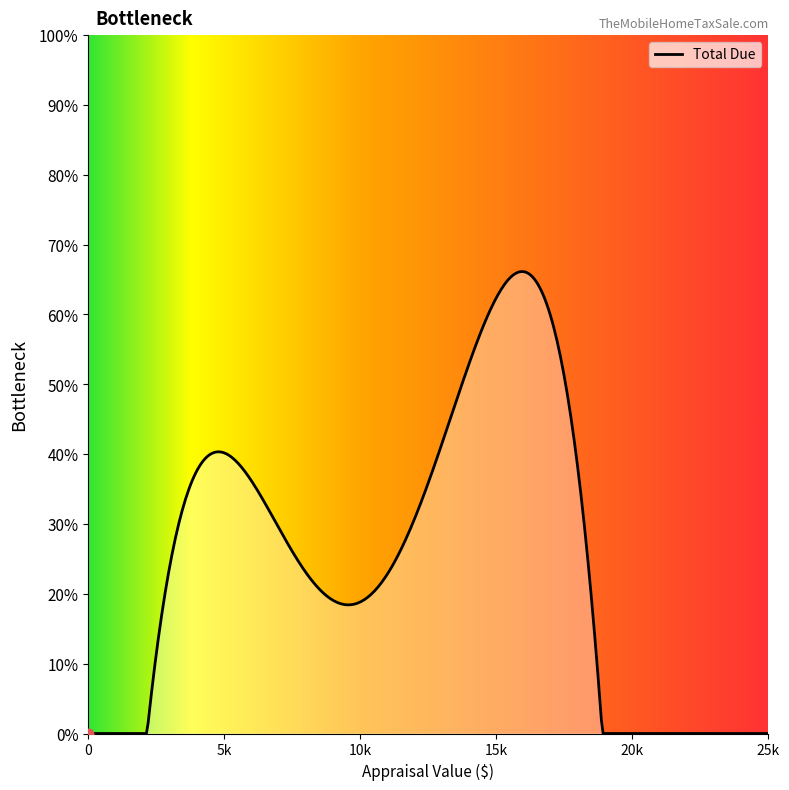

Is this an area chart (filled region under the line)?

Yes